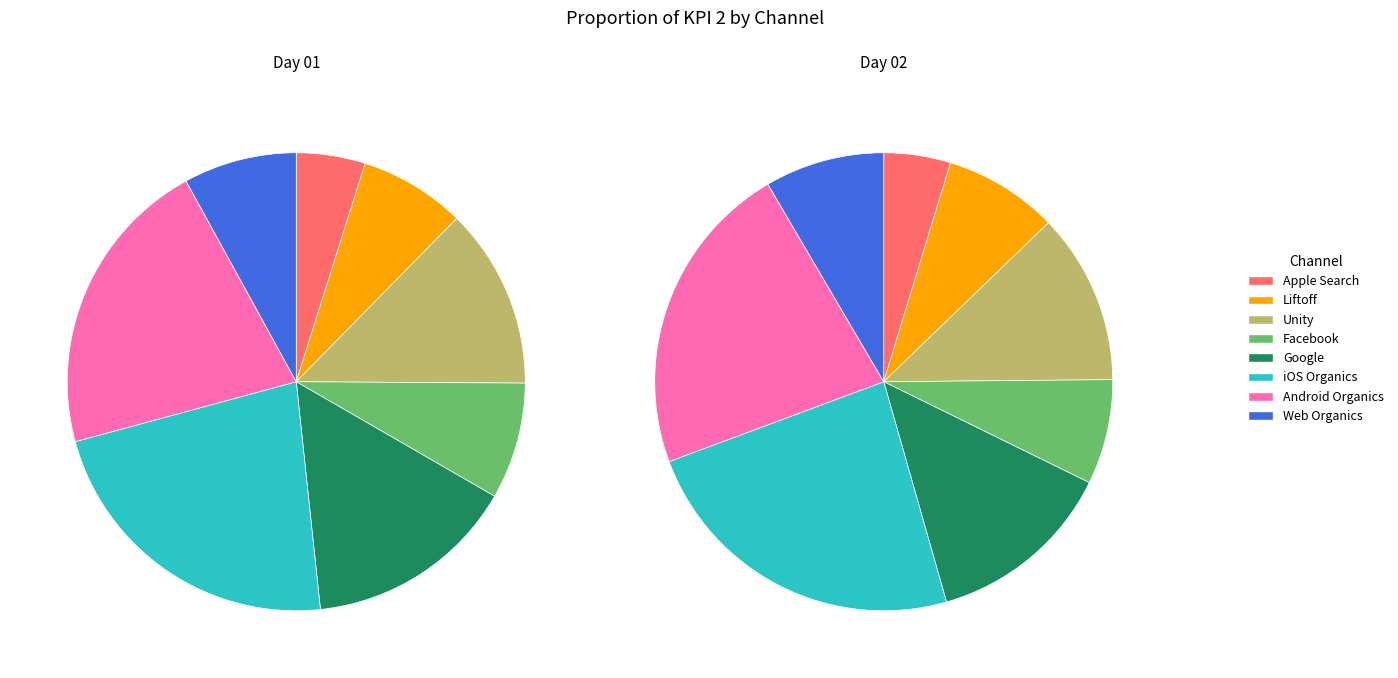

How many segments does this pie chart have?

8